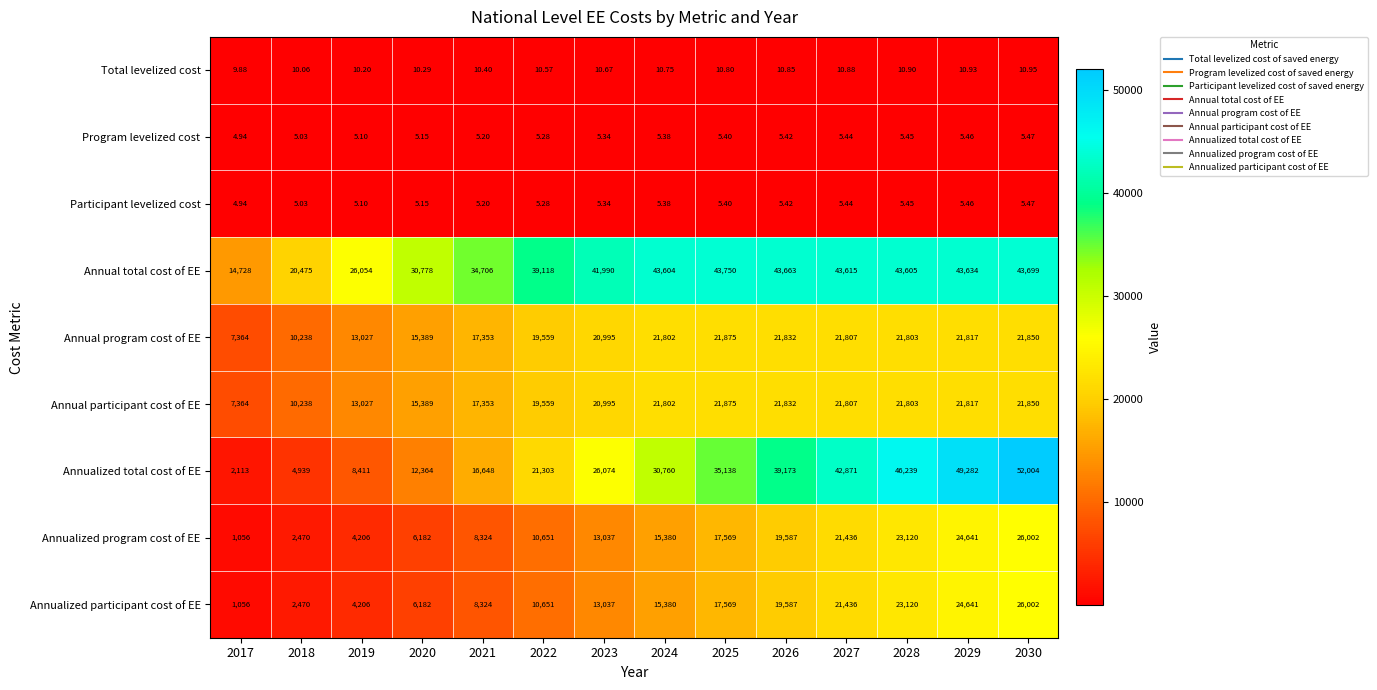

At which category does the chart reach its peak across all series?

2030